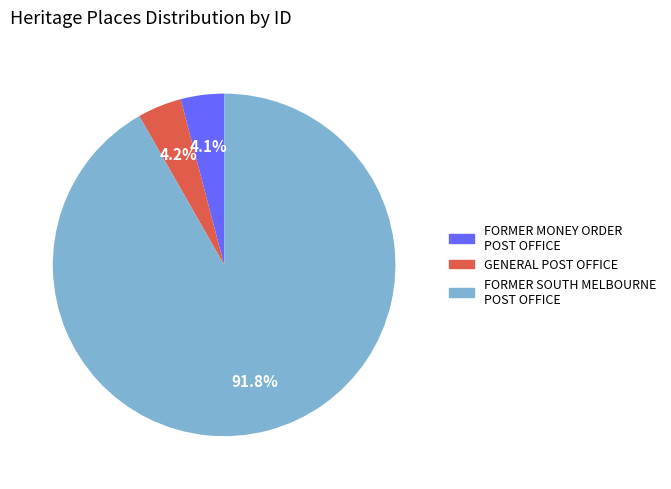

Is there a majority slice in this chart?

Yes